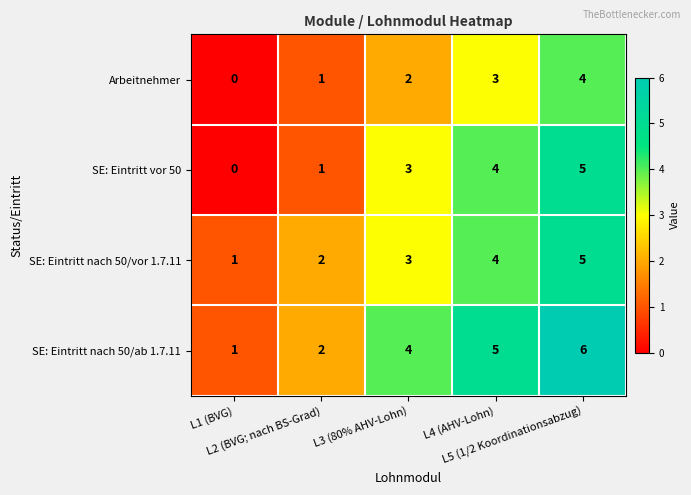

Count the SE: Eintritt vor 50 values in the range 1 to 4.

3